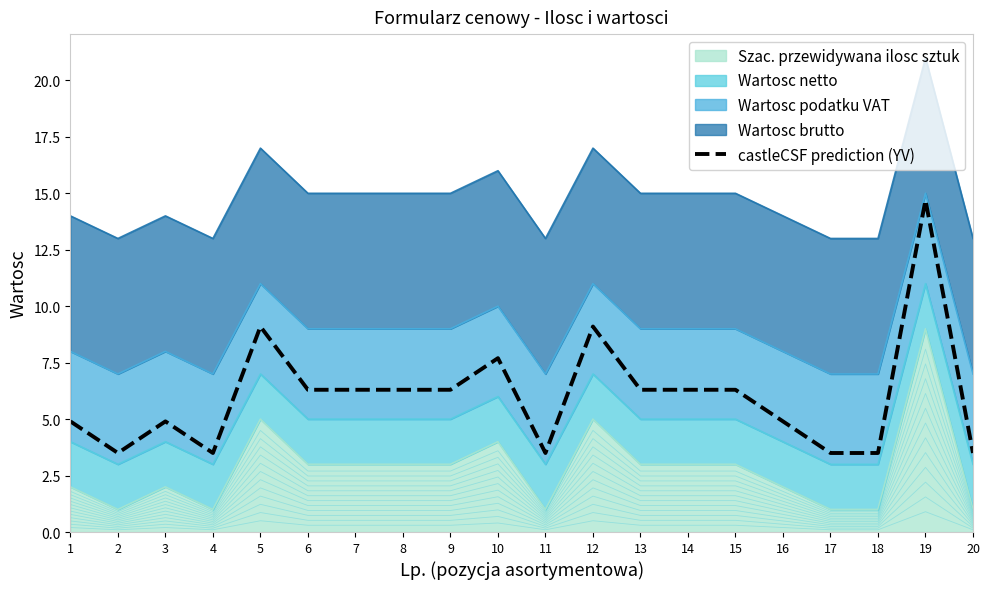

How many data points are less than 6?

9